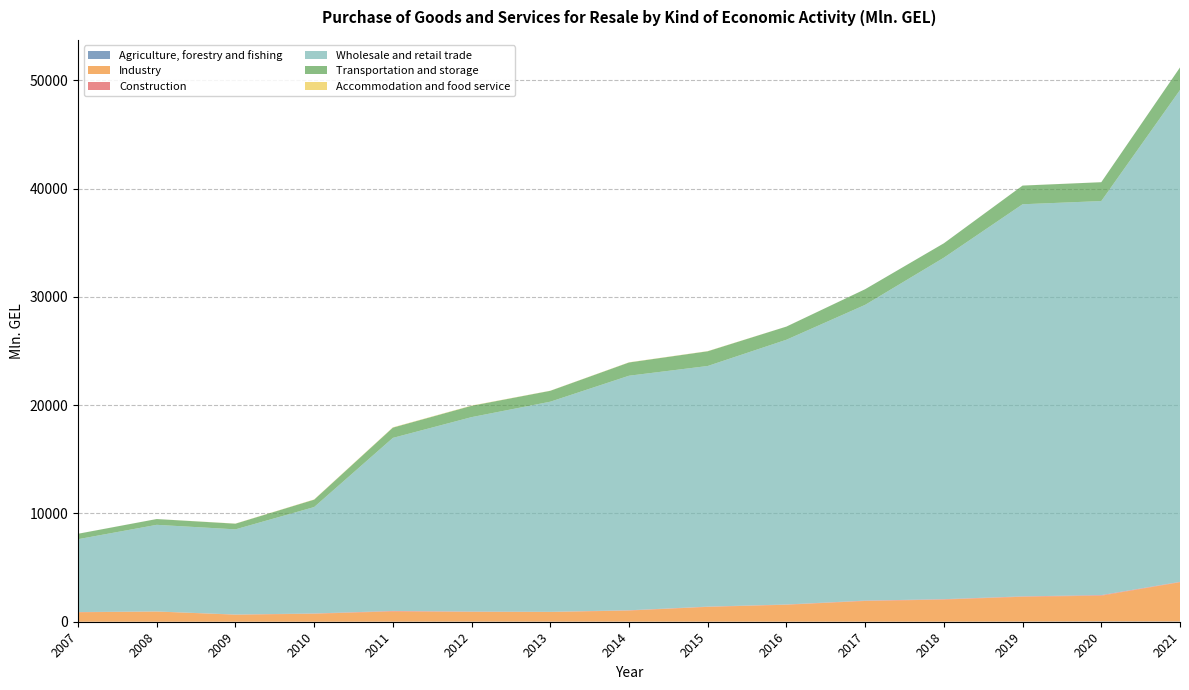

Reading left to right, extract all data points from this chart.

Agriculture, forestry and fishing: 2007=0.7	2008=0.5	2009=2.1	2010=1.9	2011=6.7	2012=10.8	2013=8.4	2014=7.8	2015=7.3	2016=6.3	2017=5.6	2018=6.7	2019=14.0	2020=31.6	2021=23.4
Industry: 2007=873.3	2008=940.4	2009=648.1	2010=737.4	2011=946.8	2012=895.8	2013=893.2	2014=1025.4	2015=1364.9	2016=1563.3	2017=1911.8	2018=2043.1	2019=2293.0	2020=2373.7	2021=3627.2
Construction: 2007=20.9	2008=9.5	2009=15.4	2010=23.5	2011=43.2	2012=30.0	2013=14.1	2014=24.6	2015=23.9	2016=23.0	2017=33.9	2018=34.2	2019=35.1	2020=53.1	2021=34.4
Wholesale and retail trade: 2007=6728.9	2008=8000.0	2009=7866.8	2010=9830.4	2011=15983.9	2012=17962.1	2013=19408.3	2014=21665.2	2015=22225.8	2016=24455.1	2017=27317.8	2018=31542.7	2019=36218.3	2020=36397.6	2021=45426.1
Transportation and storage: 2007=500.0	2008=534.7	2009=523.3	2010=683.1	2011=949.1	2012=1045.8	2013=1005.2	2014=1224.1	2015=1358.7	2016=1213.2	2017=1444.6	2018=1327.9	2019=1724.5	2020=1740.7	2021=2086.1
Accommodation and food service: 2007=3.0	2008=3.4	2009=11.2	2010=20.9	2011=26.7	2012=22.5	2013=11.4	2014=16.4	2015=16.1	2016=4.2	2017=1.9	2018=1.7	2019=3.3	2020=2.5	2021=0.0